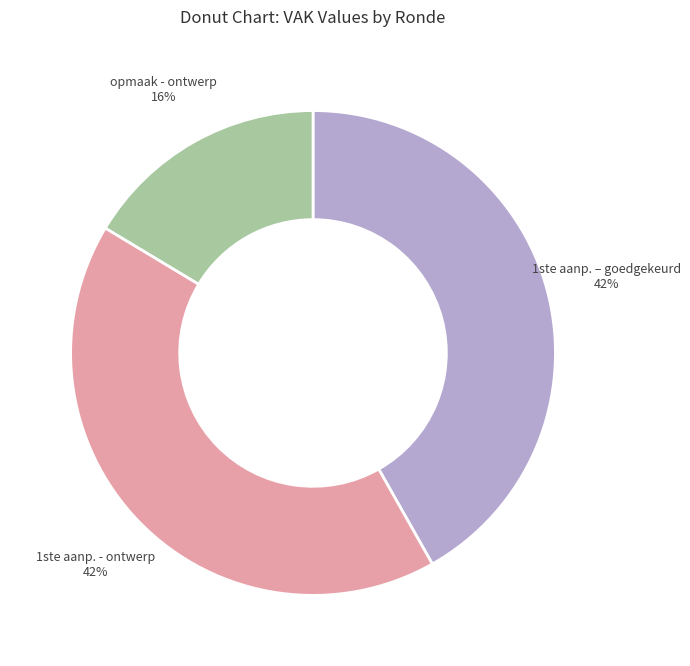

Is there any slice that represents more than half of the pie?

No